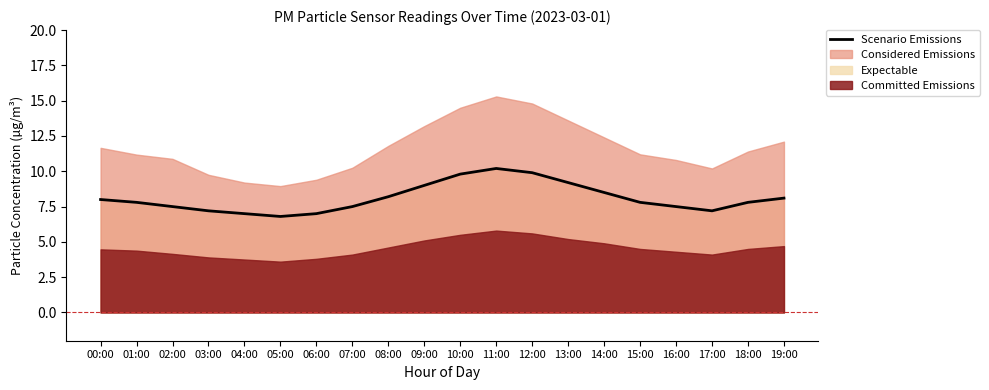

List the labels in order of value, largest first.

11:00, 12:00, 10:00, 13:00, 09:00, 14:00, 08:00, 19:00, 00:00, 01:00, 15:00, 18:00, 02:00, 07:00, 16:00, 03:00, 17:00, 04:00, 06:00, 05:00